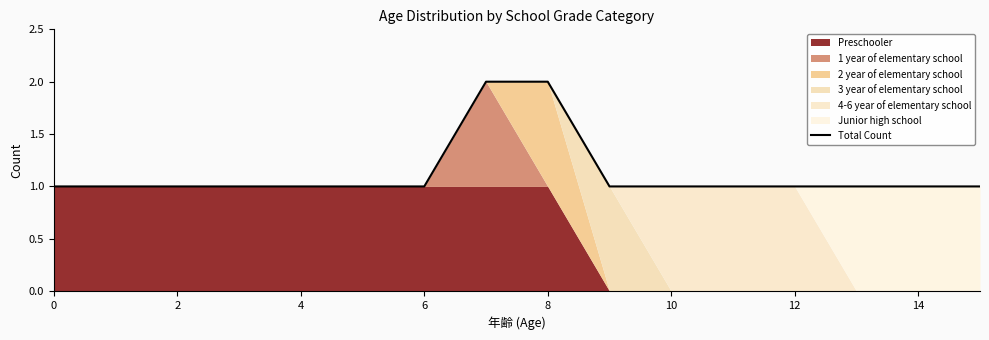

What is the value of the 3rd point from the left?

1